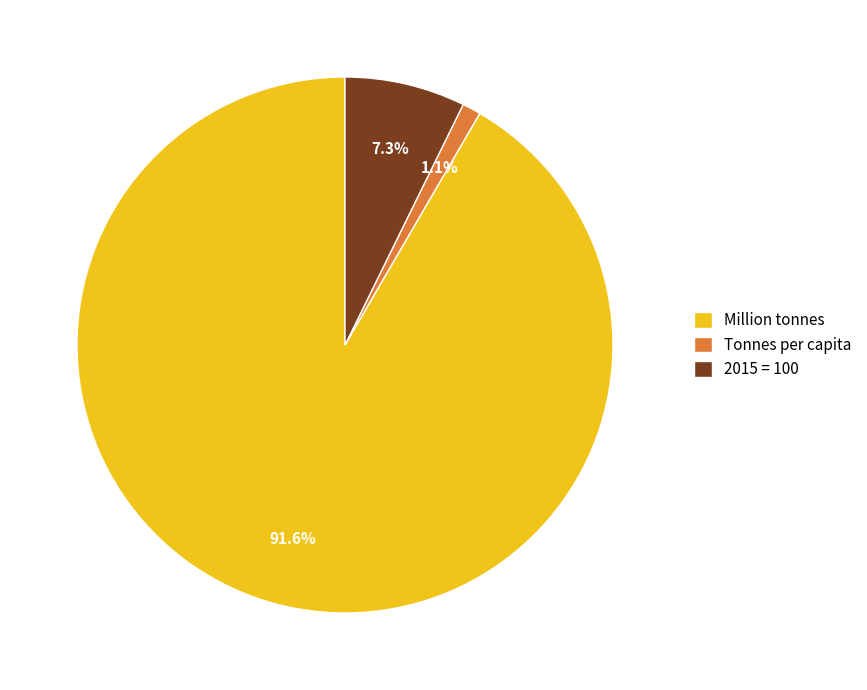

Does Million tonnes represent more than half of the total?

Yes